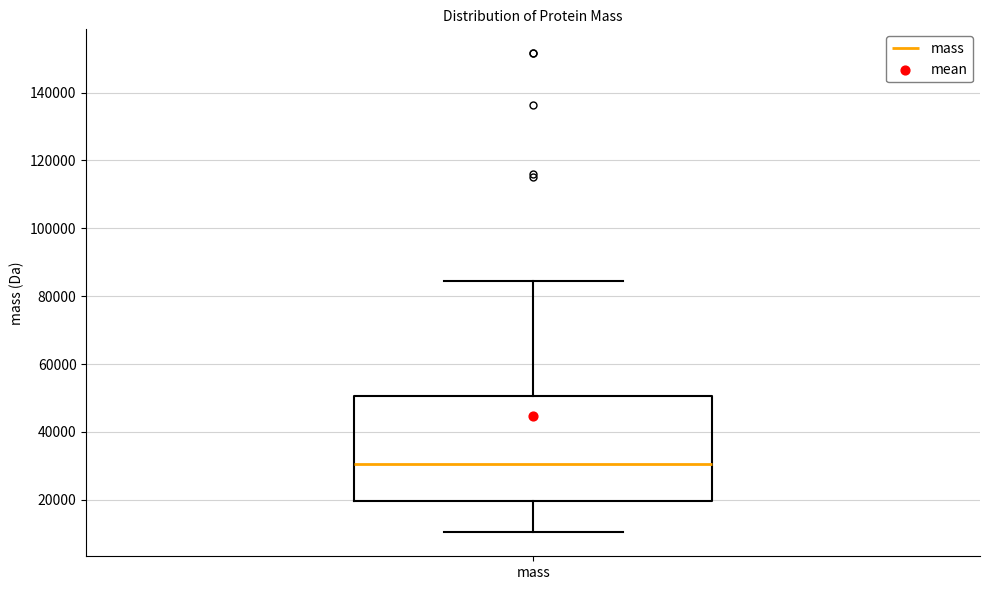

Where does the upper whisker of the box for mass end on the y-axis? The values are not printed on the chart, so give them approximately, as read against the axis.

84000